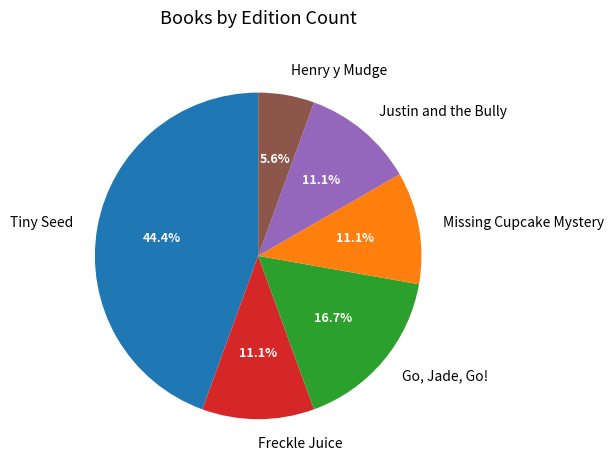

Is Go, Jade, Go! the majority of the pie?

No